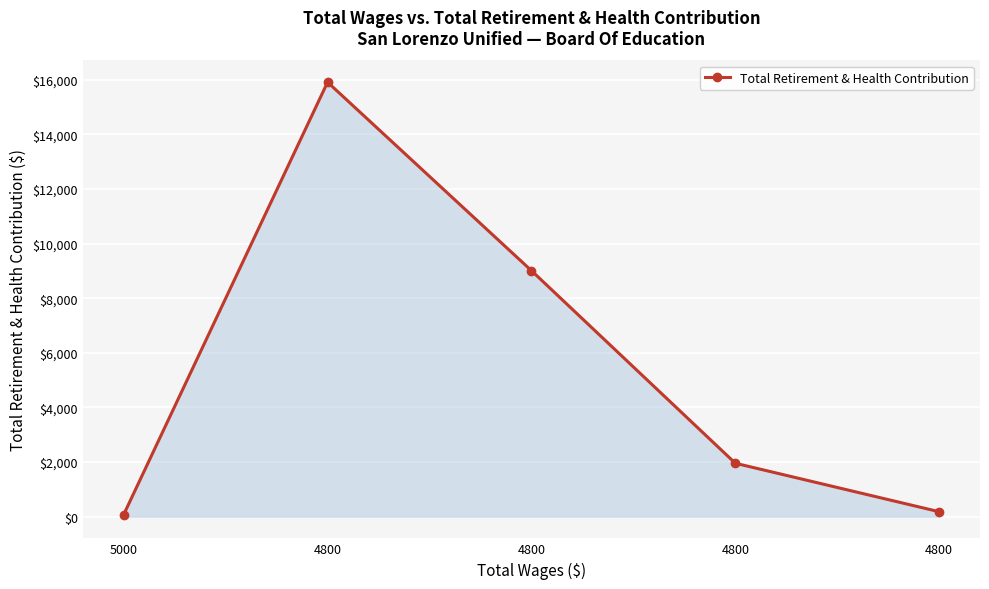

List the labels in order of value, largest first.

4800, 4800, 4800, 4800, 5000